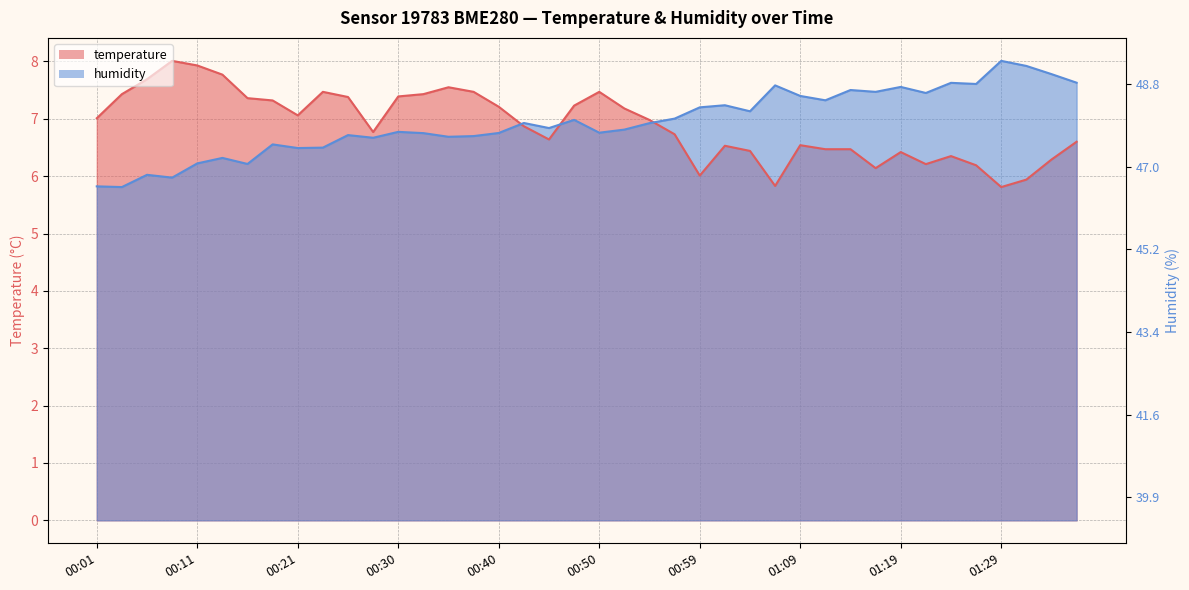

At how many categories does at least one series exceed 6?

40